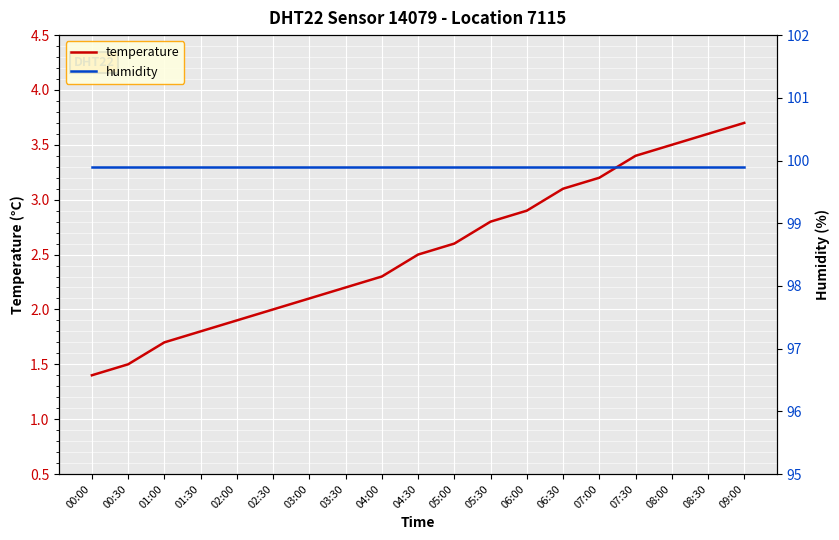

Which series has the largest range (max minus min)?

temperature